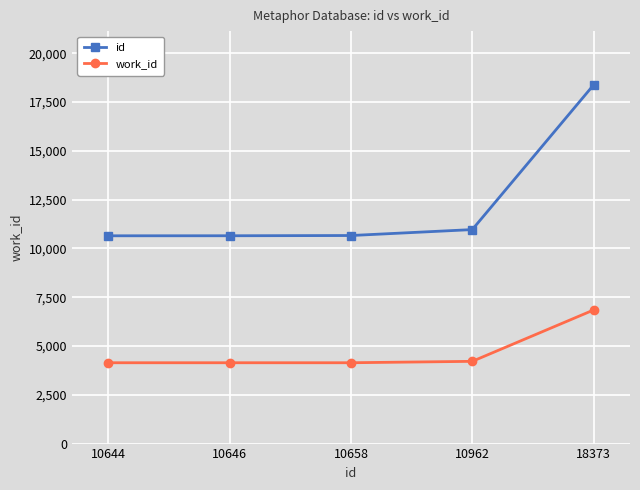

Rank the series by their average value, from highest to lowest.

id, work_id